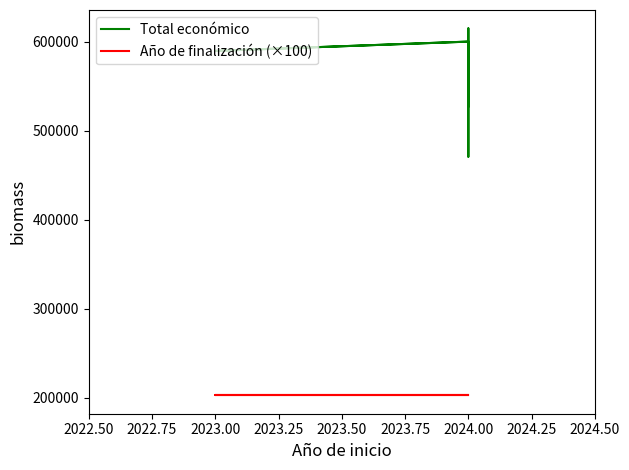

Is it true that Total económico equals 939540 at 2024.00?

False